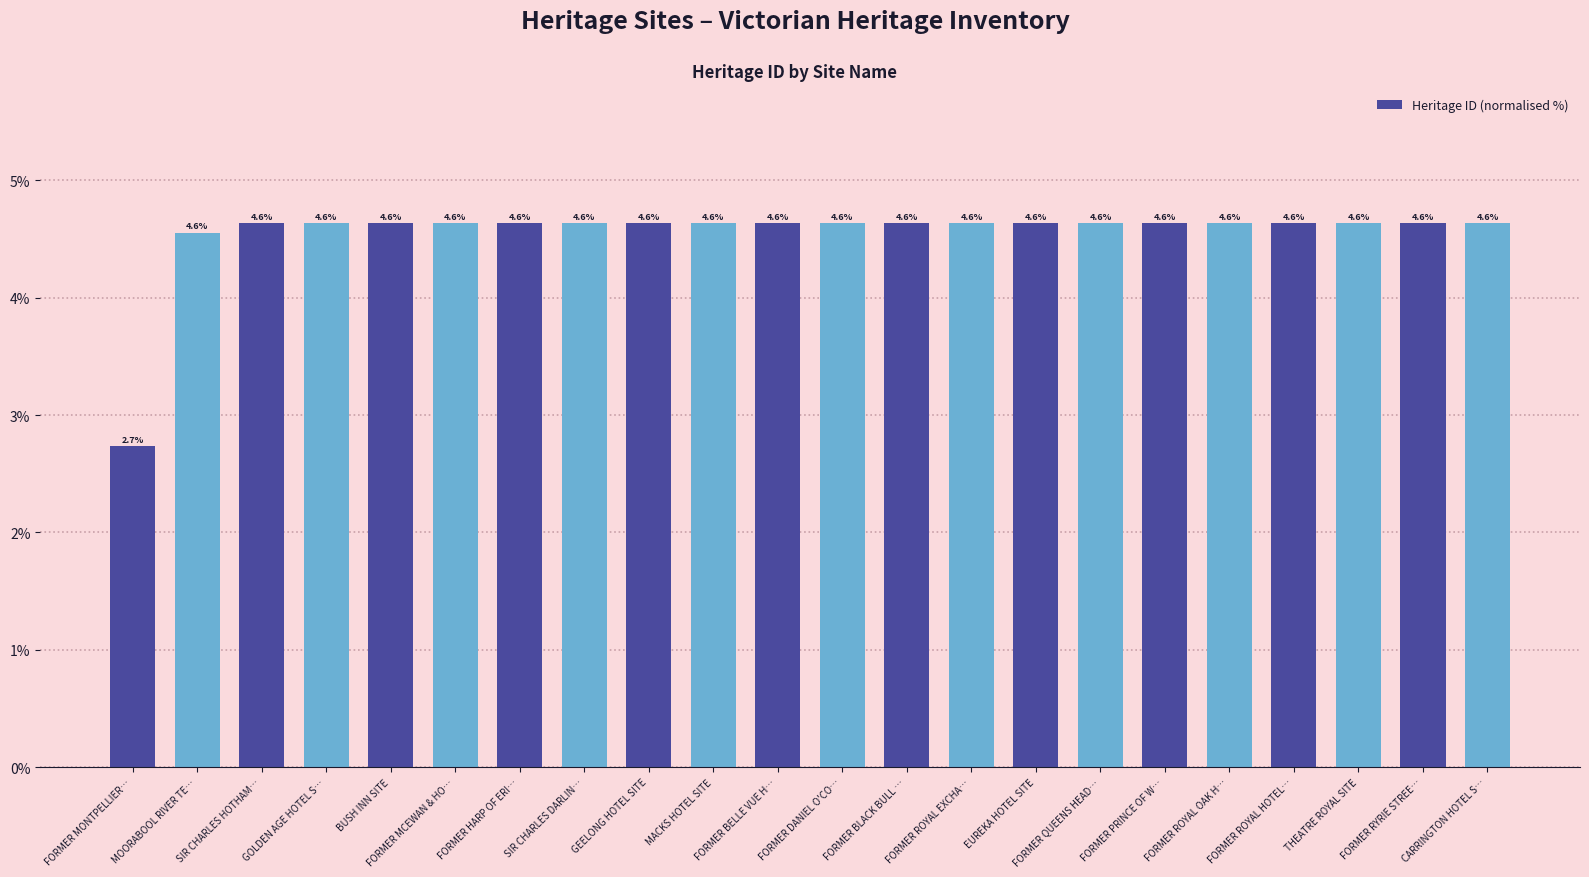

Reading left to right, what are all the values shown in this chart?

FORMER MONTPELLIER…=2.7	MOORABOOL RIVER TE…=4.6	SIR CHARLES HOTHAM…=4.6	GOLDEN AGE HOTEL S…=4.6	BUSH INN SITE=4.6	FORMER MCEWAN & HO…=4.6	FORMER HARP OF ERI…=4.6	SIR CHARLES DARLIN…=4.6	GEELONG HOTEL SITE=4.6	MACKS HOTEL SITE=4.6	FORMER BELLE VUE H…=4.6	FORMER DANIEL O'CO…=4.6	FORMER BLACK BULL …=4.6	FORMER ROYAL EXCHA…=4.6	EUREKA HOTEL SITE=4.6	FORMER QUEENS HEAD…=4.6	FORMER PRINCE OF W…=4.6	FORMER ROYAL OAK H…=4.6	FORMER ROYAL HOTEL…=4.6	THEATRE ROYAL SITE=4.6	FORMER RYRIE STREE…=4.6	CARRINGTON HOTEL S…=4.6